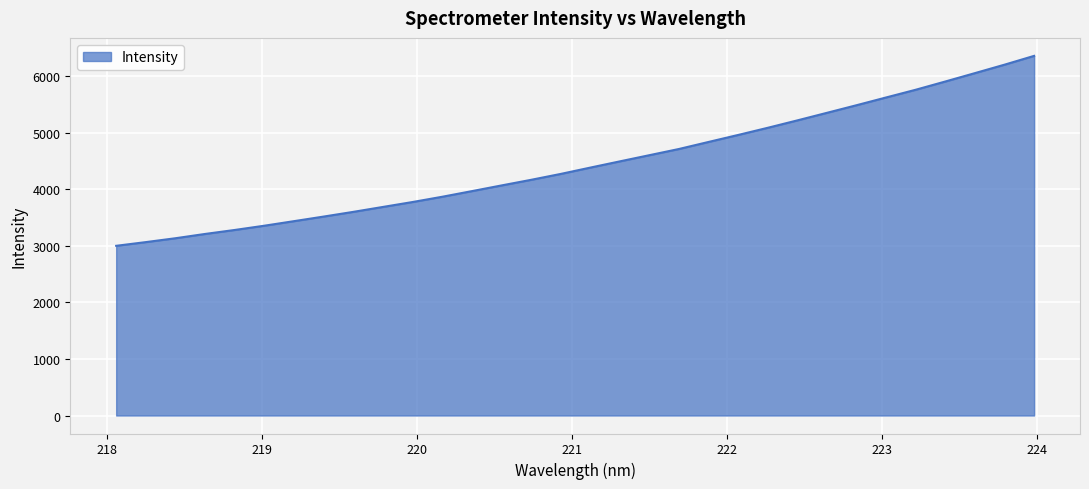

What is the difference between the maximum and minimum values?

3357.5